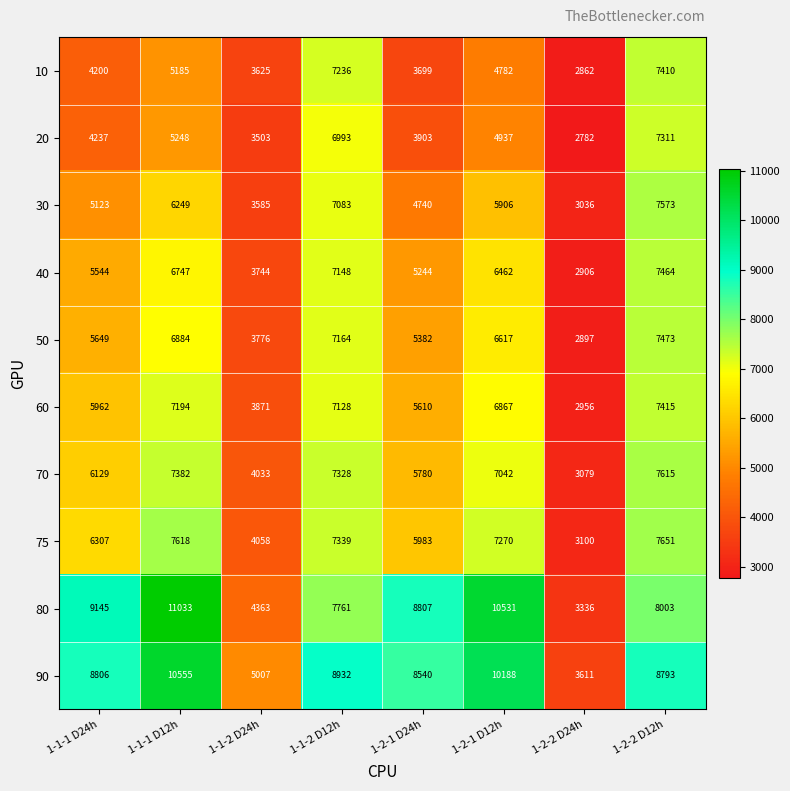

Which series has the largest total across all categories?

90